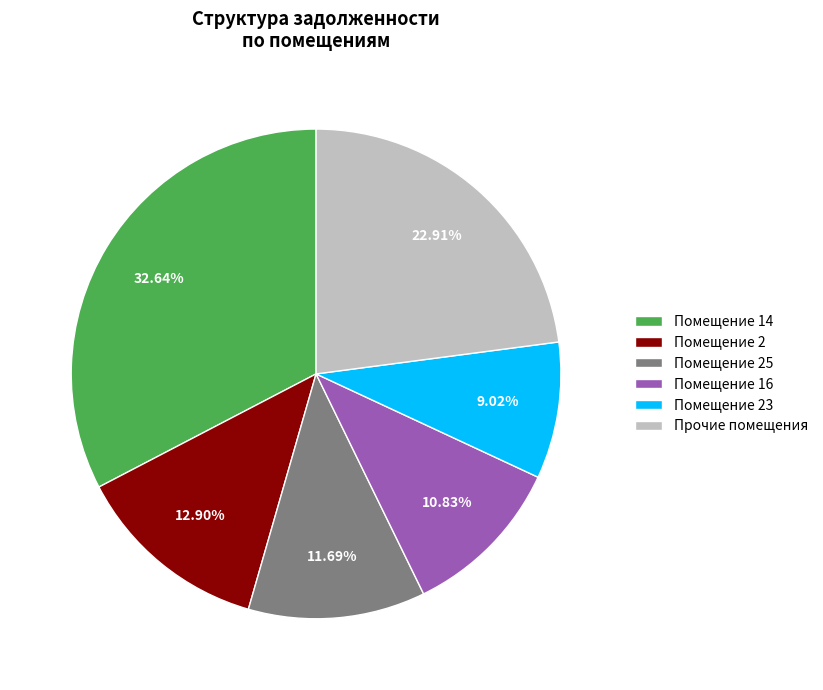

Is there a majority slice in this chart?

No